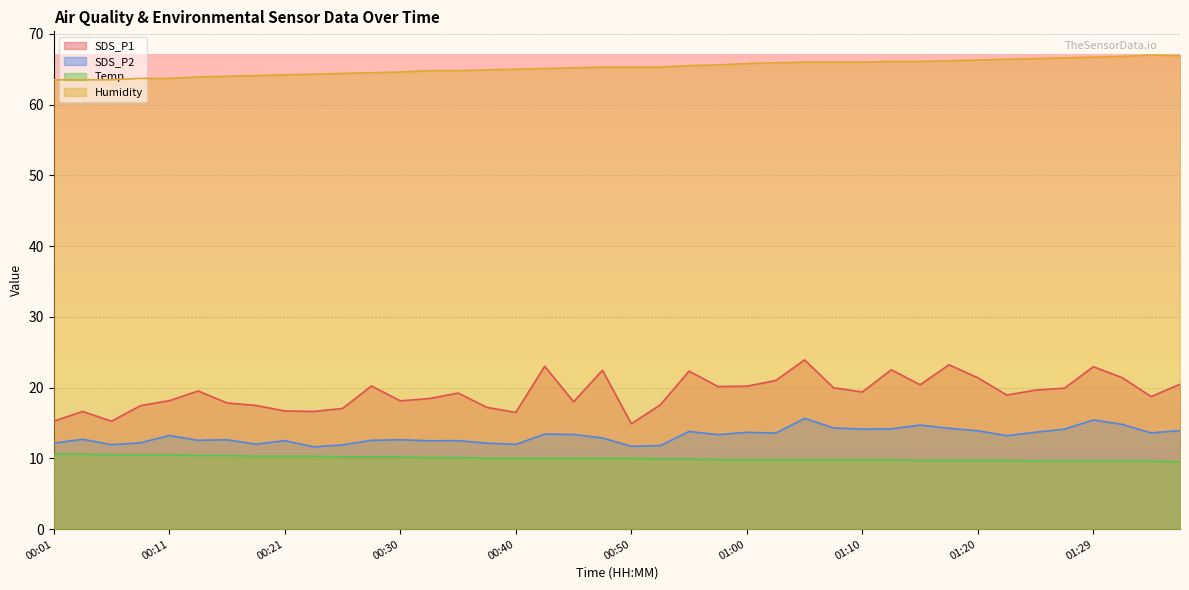

Reading right to left, list all the values displayed in this chart.

SDS_P1: 01:37=20.5	01:34=18.7	01:32=21.4	01:29=22.9	01:27=19.9	01:24=19.6	01:22=18.9	01:20=21.4	01:17=23.2	01:15=20.4	01:12=22.5	01:10=19.4	01:07=20.0	01:05=23.9	01:02=21.0	01:00=20.2	00:57=20.1	00:55=22.3	00:52=17.6	00:50=14.9	00:47=22.4	00:45=18.0	00:43=23.0	00:40=16.5	00:38=17.2	00:35=19.2	00:33=18.4	00:30=18.1	00:28=20.2	00:26=17.1	00:23=16.6	00:21=16.7	00:18=17.5	00:16=17.8	00:13=19.5	00:11=18.1	00:08=17.4	00:06=15.2	00:04=16.6	00:01=15.2
SDS_P2: 01:37=13.9	01:34=13.6	01:32=14.8	01:29=15.4	01:27=14.1	01:24=13.7	01:22=13.2	01:20=13.9	01:17=14.2	01:15=14.7	01:12=14.2	01:10=14.1	01:07=14.3	01:05=15.7	01:02=13.6	01:00=13.7	00:57=13.3	00:55=13.8	00:52=11.8	00:50=11.7	00:47=12.9	00:45=13.4	00:43=13.4	00:40=12.0	00:38=12.2	00:35=12.5	00:33=12.5	00:30=12.6	00:28=12.6	00:26=11.9	00:23=11.6	00:21=12.5	00:18=12.0	00:16=12.6	00:13=12.6	00:11=13.2	00:08=12.2	00:06=11.9	00:04=12.7	00:01=12.2
Temp: 01:37=9.5	01:34=9.6	01:32=9.6	01:29=9.6	01:27=9.6	01:24=9.6	01:22=9.7	01:20=9.7	01:17=9.7	01:15=9.7	01:12=9.8	01:10=9.8	01:07=9.8	01:05=9.8	01:02=9.8	01:00=9.8	00:57=9.8	00:55=9.9	00:52=9.9	00:50=10.0	00:47=10.0	00:45=10.0	00:43=10.0	00:40=10.0	00:38=10.0	00:35=10.1	00:33=10.1	00:30=10.2	00:28=10.2	00:26=10.2	00:23=10.3	00:21=10.3	00:18=10.3	00:16=10.4	00:13=10.4	00:11=10.5	00:08=10.5	00:06=10.5	00:04=10.6	00:01=10.6
Humidity: 01:37=66.9	01:34=67.0	01:32=66.8	01:29=66.7	01:27=66.6	01:24=66.5	01:22=66.4	01:20=66.3	01:17=66.2	01:15=66.1	01:12=66.1	01:10=66.0	01:07=66.0	01:05=66.0	01:02=65.9	01:00=65.8	00:57=65.6	00:55=65.5	00:52=65.3	00:50=65.3	00:47=65.3	00:45=65.2	00:43=65.1	00:40=65.0	00:38=64.9	00:35=64.8	00:33=64.8	00:30=64.6	00:28=64.5	00:26=64.4	00:23=64.3	00:21=64.2	00:18=64.1	00:16=64.0	00:13=63.9	00:11=63.7	00:08=63.7	00:06=63.5	00:04=63.5	00:01=63.5